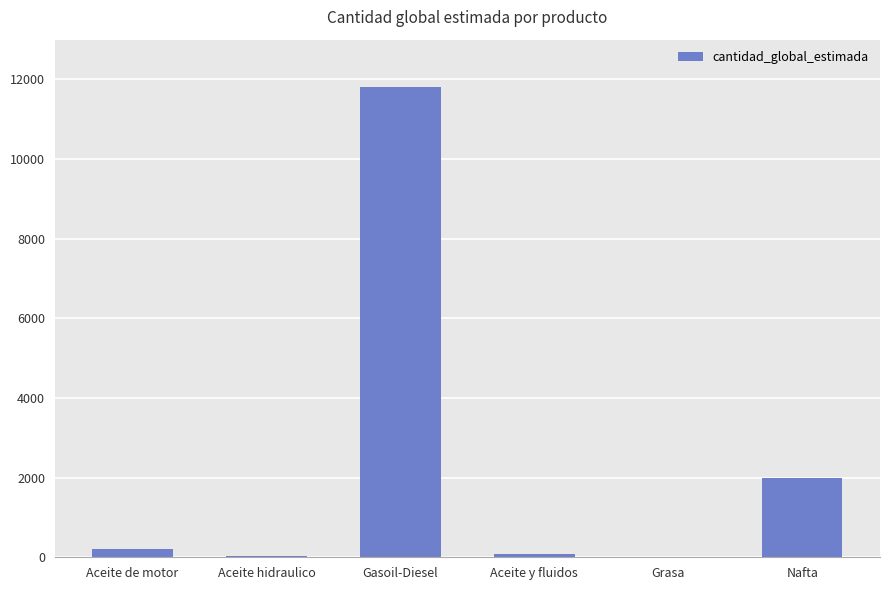

What is the ratio of the value at Gasoil-Diesel to the value at Nafta?

5.9